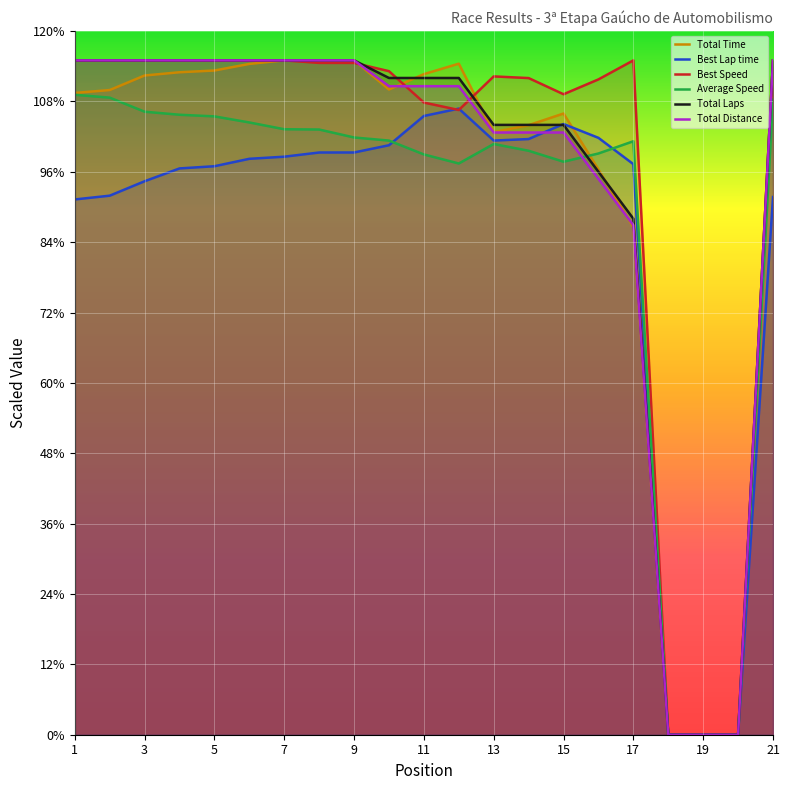

How many lines are shown in the chart?

6